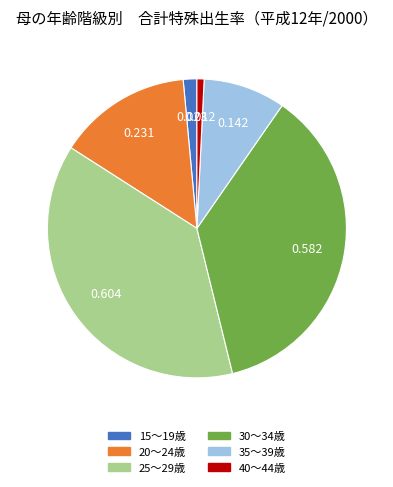

True or false: 25～29歳 accounts for 38% of the total.

True